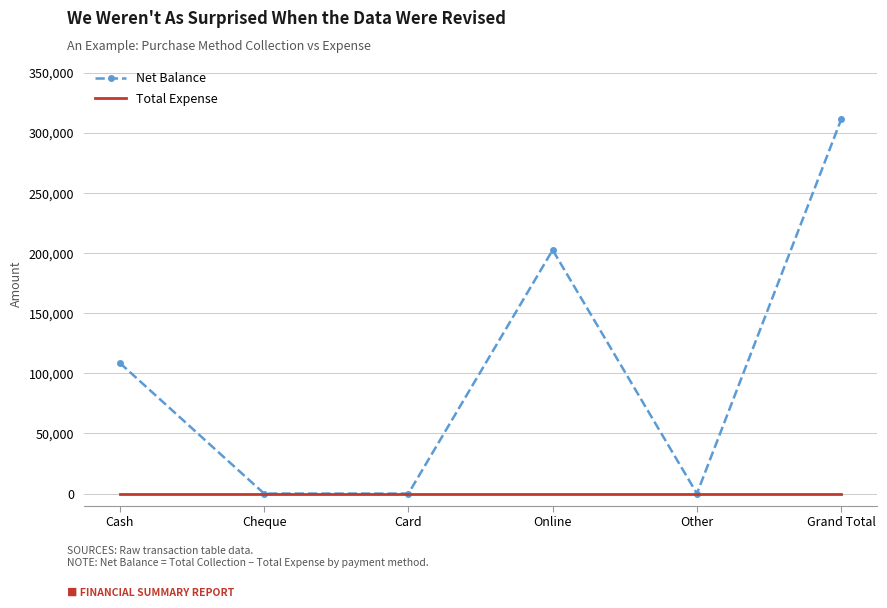

The value of Net Balance at Online is 321955. True or false?

False